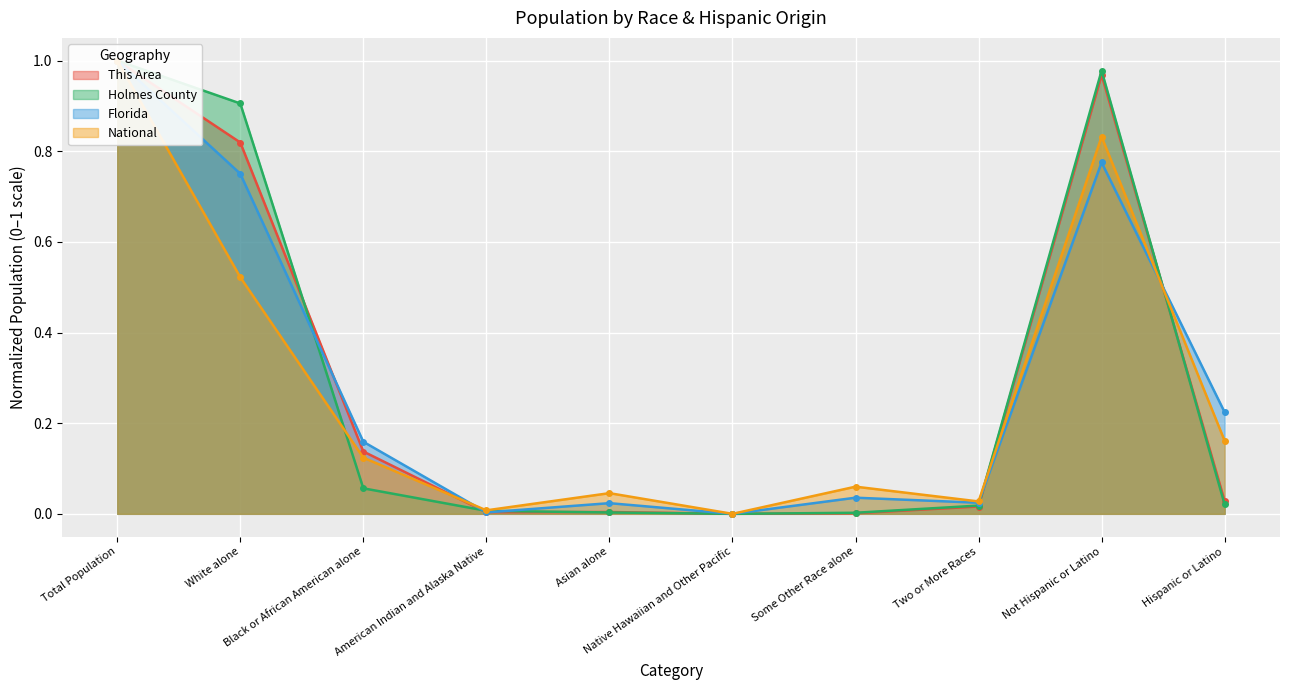

Reading right to left, extract all data points from this chart.

This Area: Hispanic or Latino=0.0	Not Hispanic or Latino=1.0	Two or More Races=0.0	Some Other Race alone=0.0	Native Hawaiian and Other Pacific=0.0	Asian alone=0.0	American Indian and Alaska Native=0.0	Black or African American alone=0.1	White alone=0.8	Total Population=1.0
Holmes County: Hispanic or Latino=0.0	Not Hispanic or Latino=1.0	Two or More Races=0.0	Some Other Race alone=0.0	Native Hawaiian and Other Pacific=0.0	Asian alone=0.0	American Indian and Alaska Native=0.0	Black or African American alone=0.1	White alone=0.9	Total Population=1.0
Florida: Hispanic or Latino=0.2	Not Hispanic or Latino=0.8	Two or More Races=0.0	Some Other Race alone=0.0	Native Hawaiian and Other Pacific=0.0	Asian alone=0.0	American Indian and Alaska Native=0.0	Black or African American alone=0.2	White alone=0.8	Total Population=1.0
National: Hispanic or Latino=0.2	Not Hispanic or Latino=0.8	Two or More Races=0.0	Some Other Race alone=0.1	Native Hawaiian and Other Pacific=0.0	Asian alone=0.0	American Indian and Alaska Native=0.0	Black or African American alone=0.1	White alone=0.5	Total Population=1.0